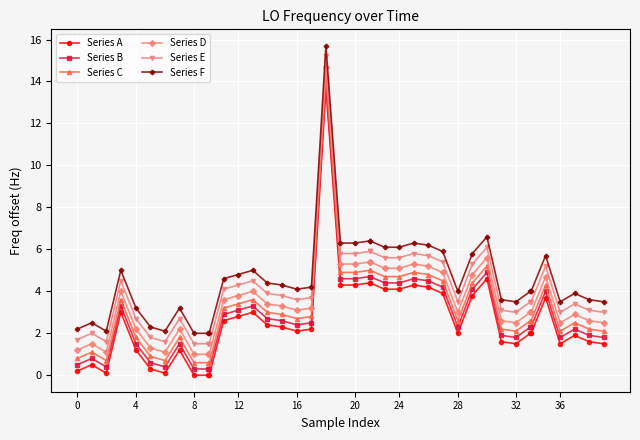

What is the minimum value for Series F?

2.0